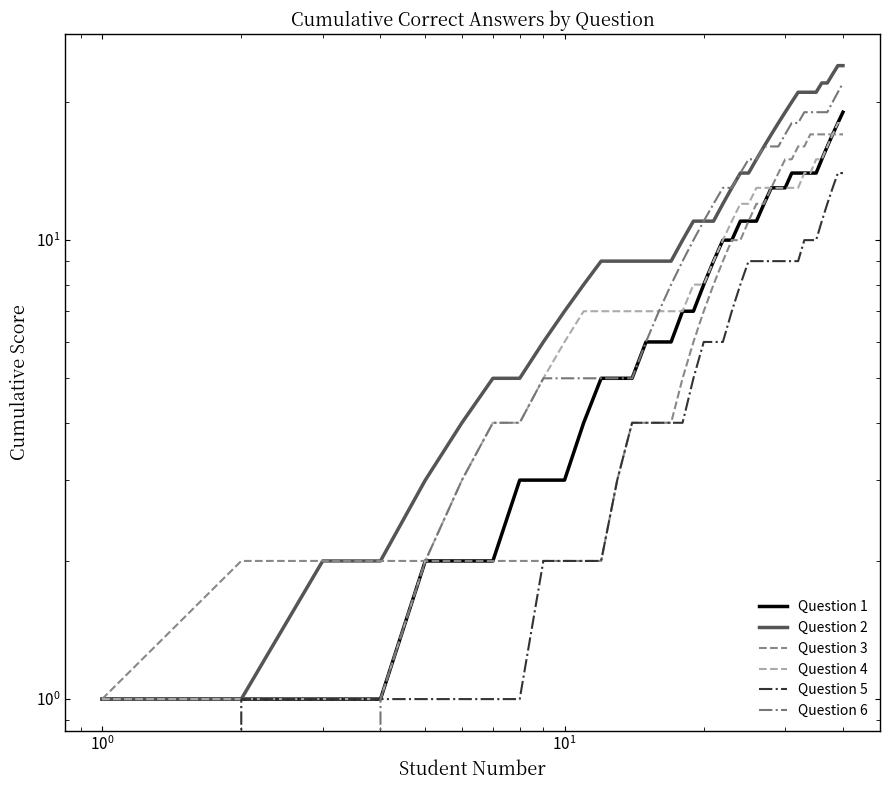

Is the value of Question 4 at 9 greater than the value of Question 3 at 16?

Yes